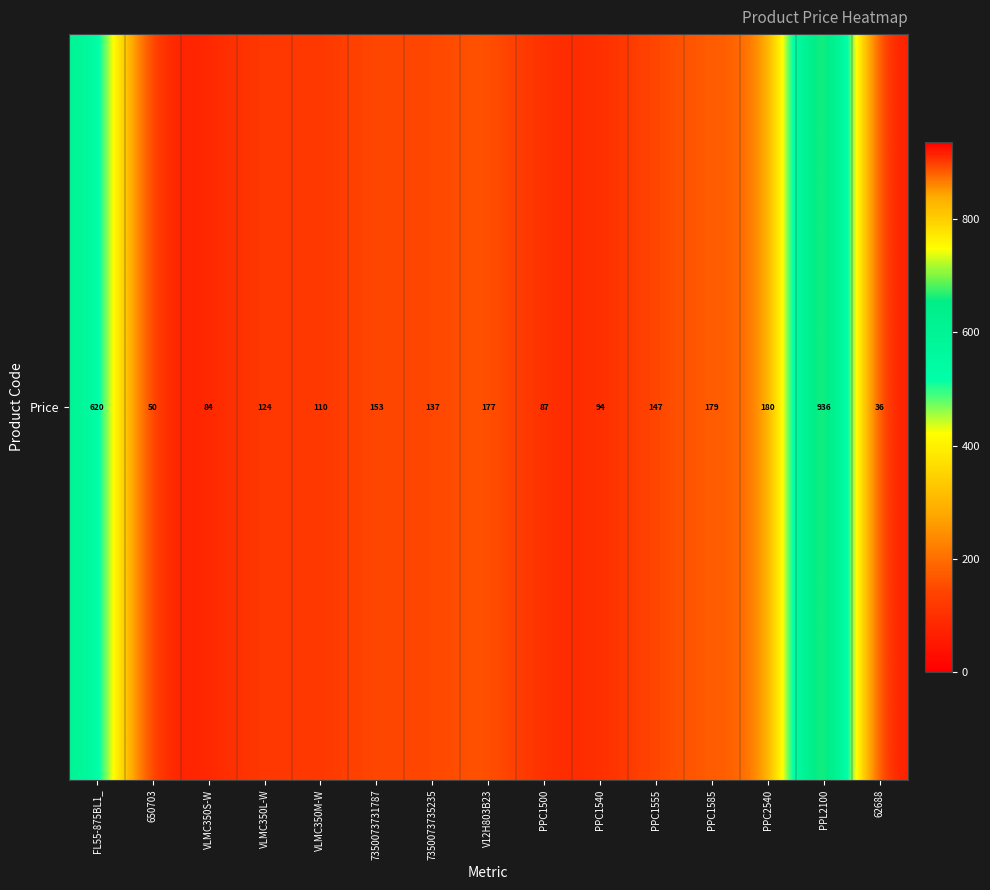

Reading left to right, extract all data points from this chart.

620.0	50.3	84.5	123.5	110.0	153.4	137.2	176.6	87.1	93.6	146.9	179.4	180.0	936.0	36.0